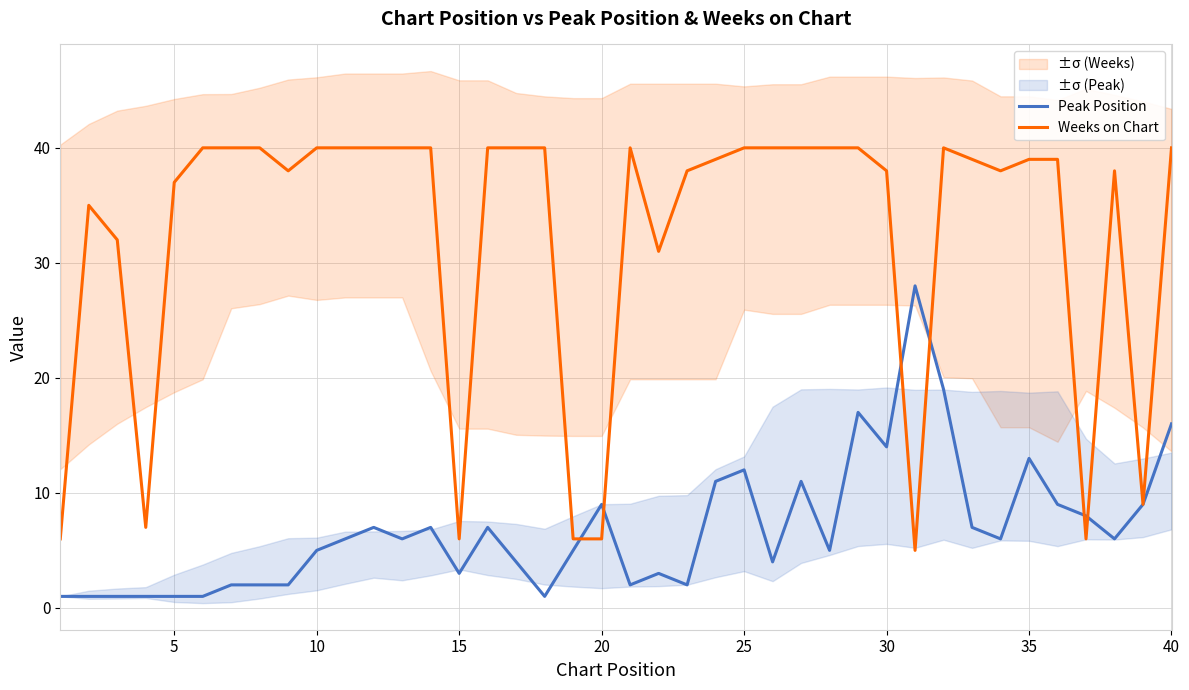

Is it true that Weeks on Chart equals 12 at 25?

False